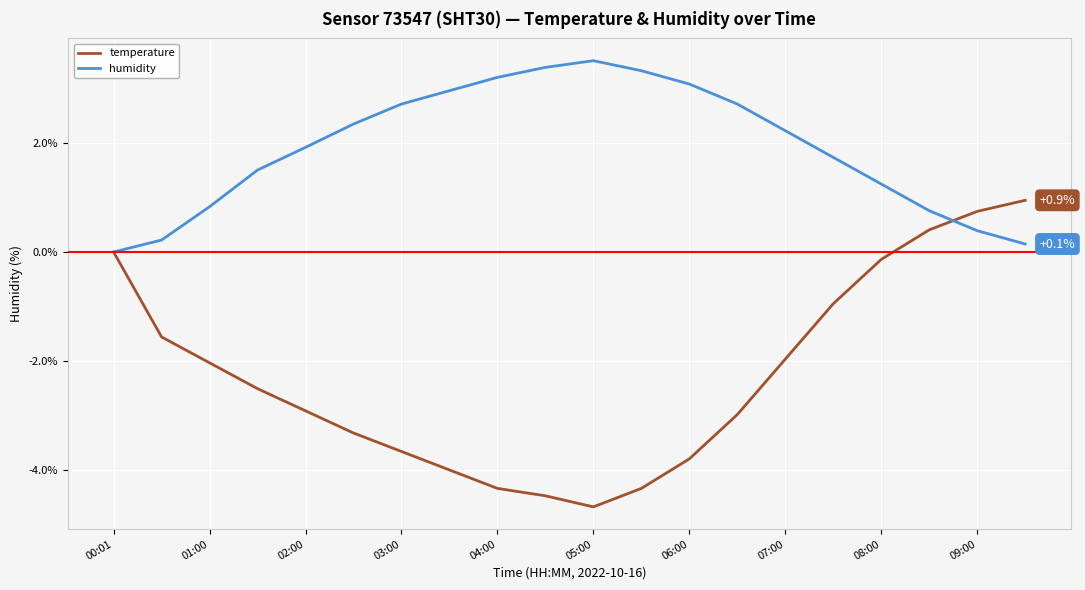

Which series has the largest range (max minus min)?

temperature